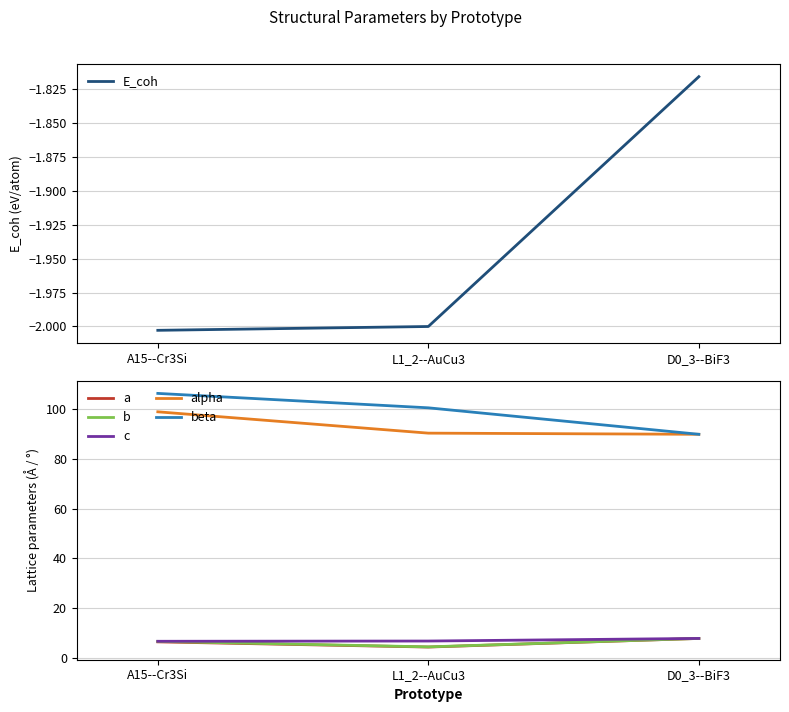

Which series has the largest total across all categories?

beta